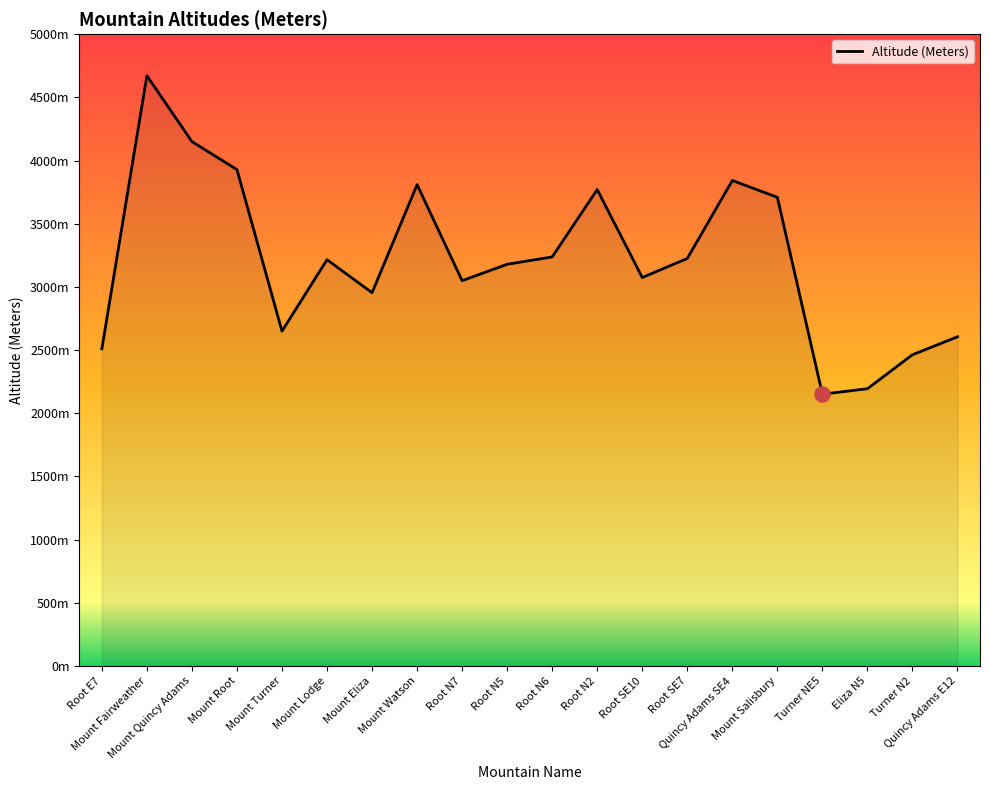

Is this an area chart (filled region under the line)?

Yes